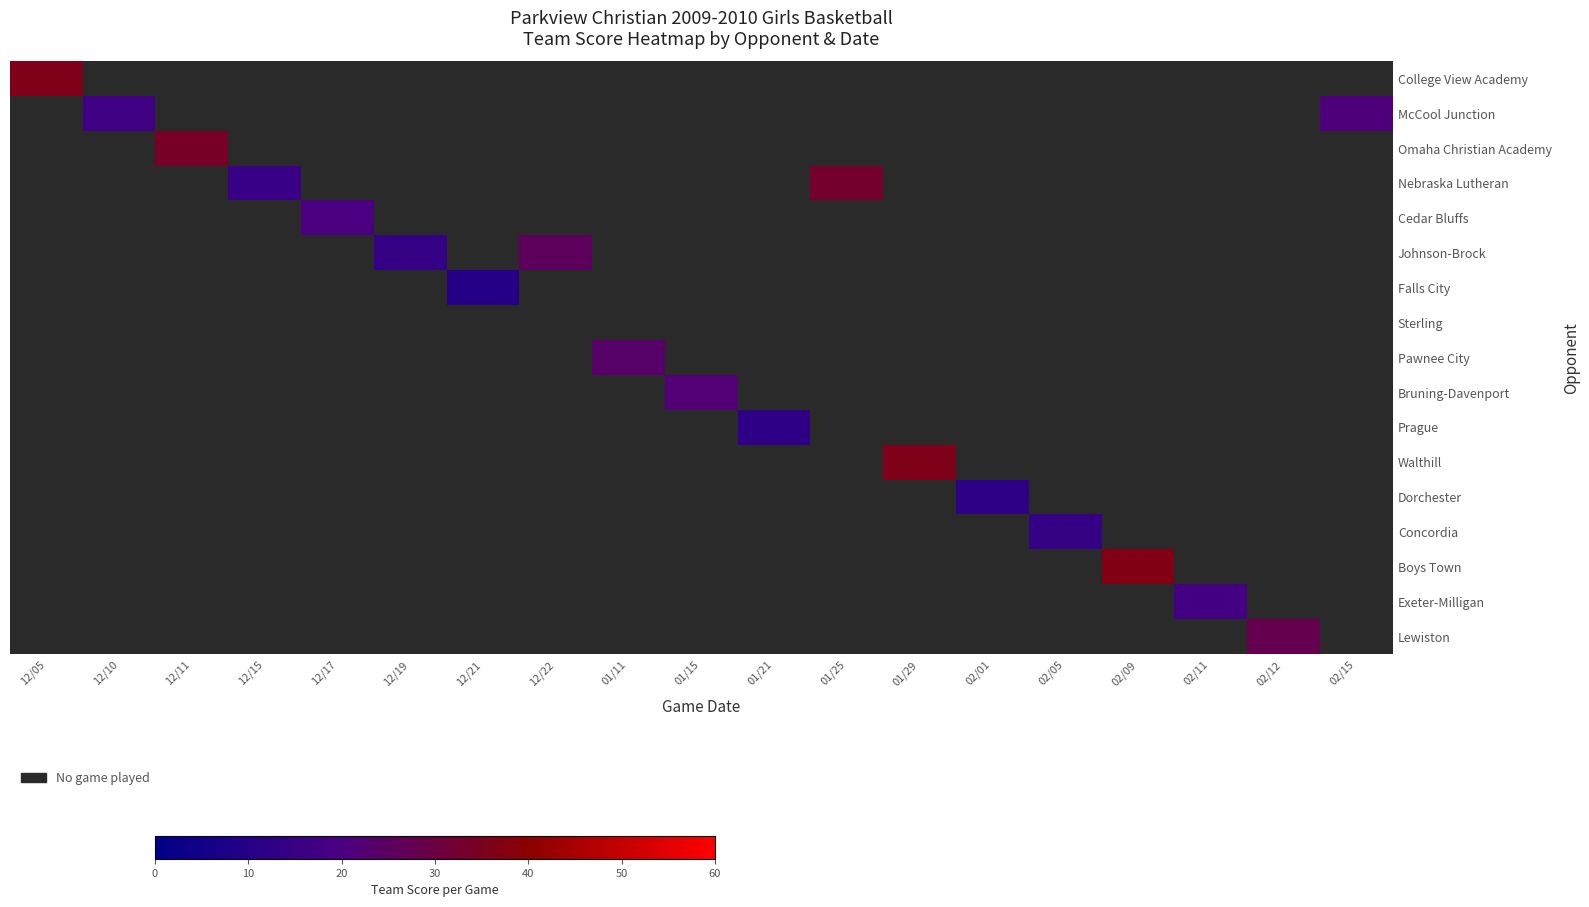

Which has a higher value, 12/10 or 12/17?

12/17